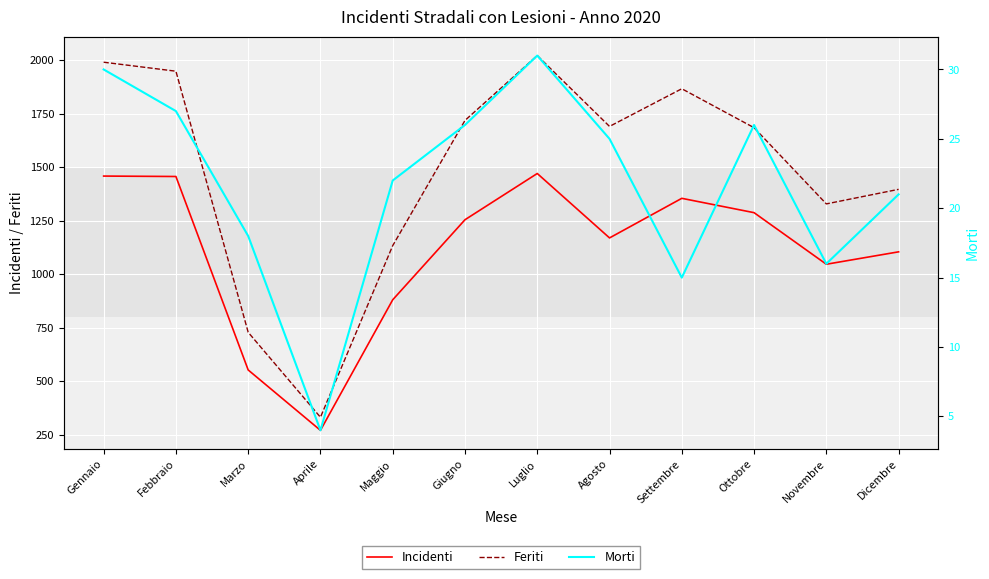

Reading left to right, what are all the values shown in this chart?

Incidenti: Gennaio=1458	Febbraio=1456	Marzo=552	Aprile=270	Maggio=880	Giugno=1254	Luglio=1470	Agosto=1169	Settembre=1354	Ottobre=1287	Novembre=1046	Dicembre=1104
Feriti: Gennaio=1990	Febbraio=1948	Marzo=728	Aprile=331	Maggio=1133	Giugno=1718	Luglio=2021	Agosto=1690	Settembre=1866	Ottobre=1684	Novembre=1328	Dicembre=1396
Morti: Gennaio=30	Febbraio=27	Marzo=18	Aprile=4	Maggio=22	Giugno=26	Luglio=31	Agosto=25	Settembre=15	Ottobre=26	Novembre=16	Dicembre=21